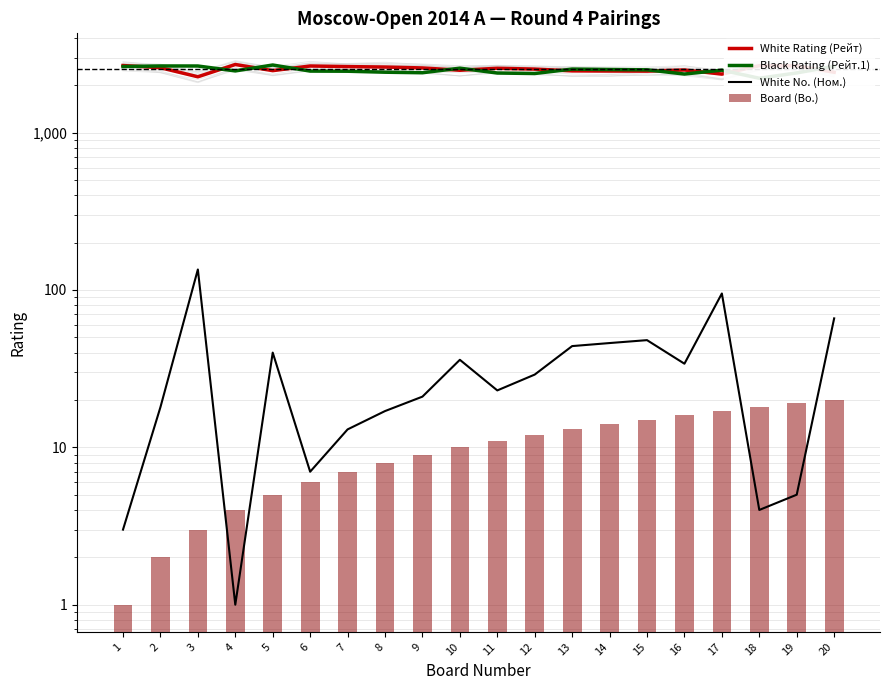

Are the bars horizontal?

No